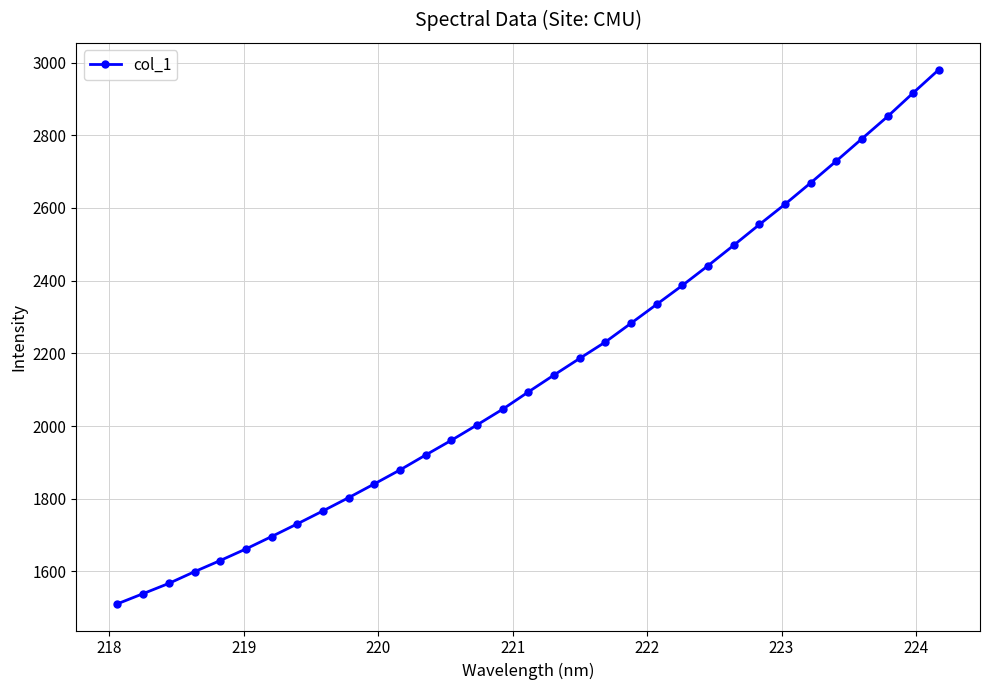

What is the sum of all values?

70856.0